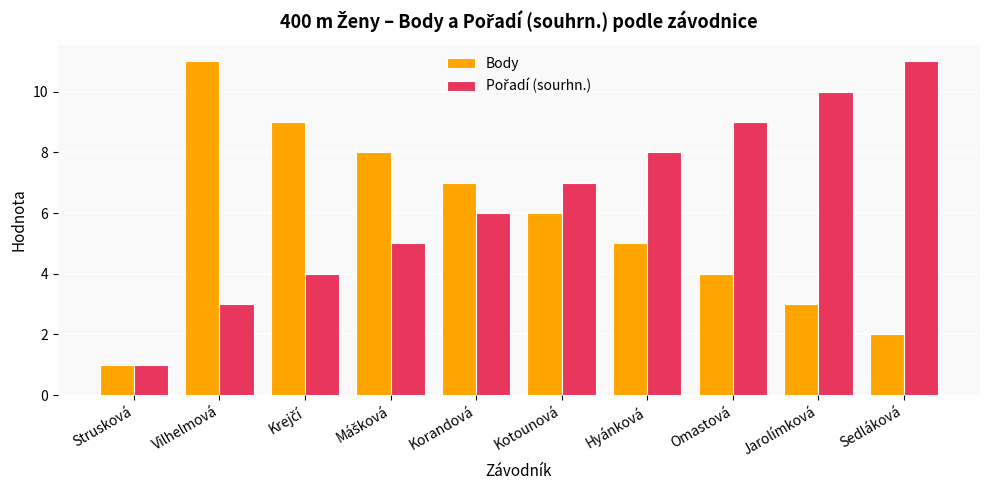

What is the difference between the highest and lowest values at Jarolímková?

7